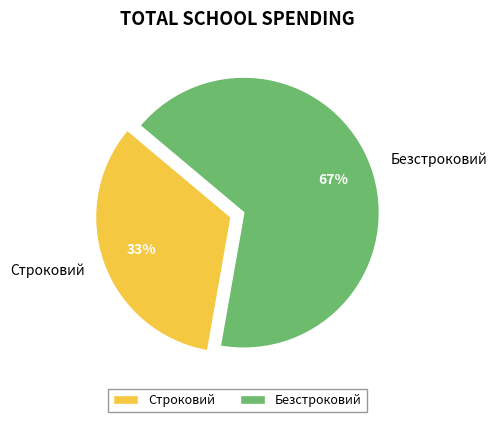

Is there any slice that represents more than half of the pie?

Yes